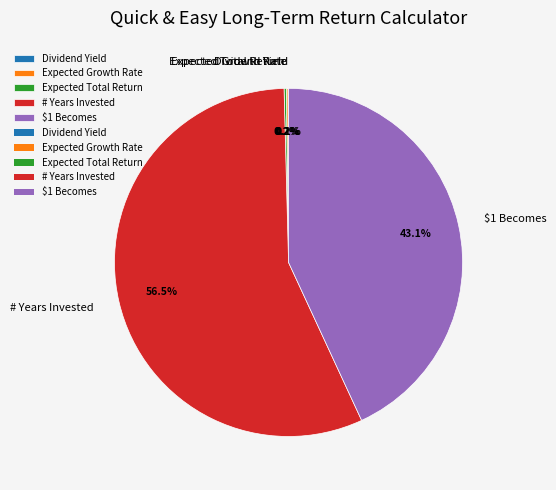

Is there any slice that represents more than half of the pie?

Yes